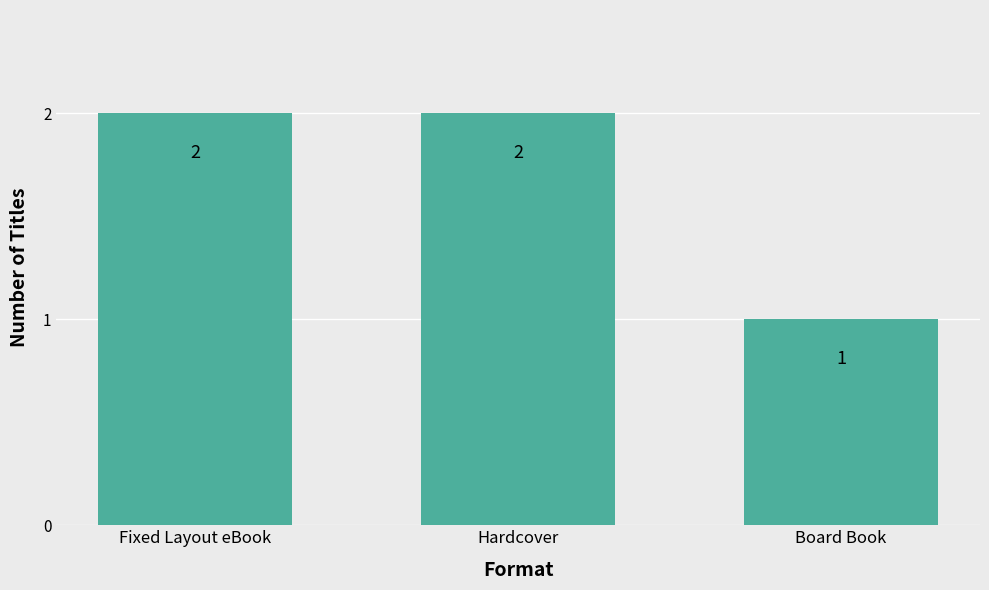

What position from the left is Board Book?

3